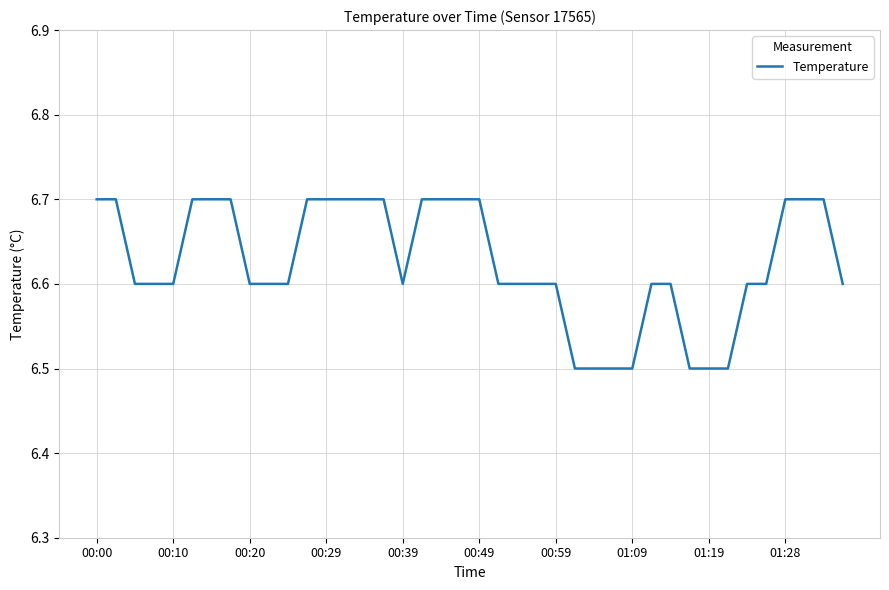

What is the maximum value shown in the chart?

6.7